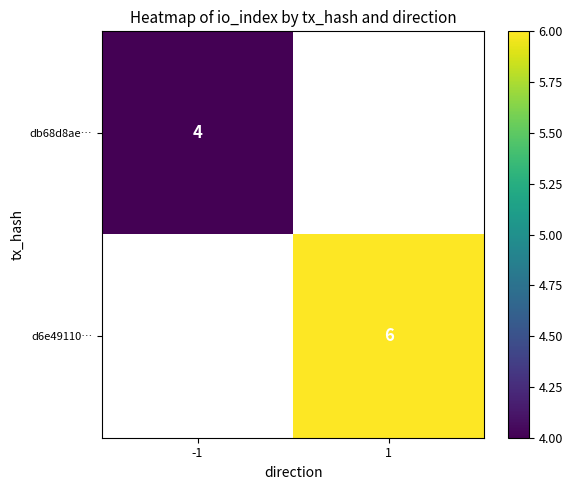

The value of db68d8ae… at -1 is 4. True or false?

True